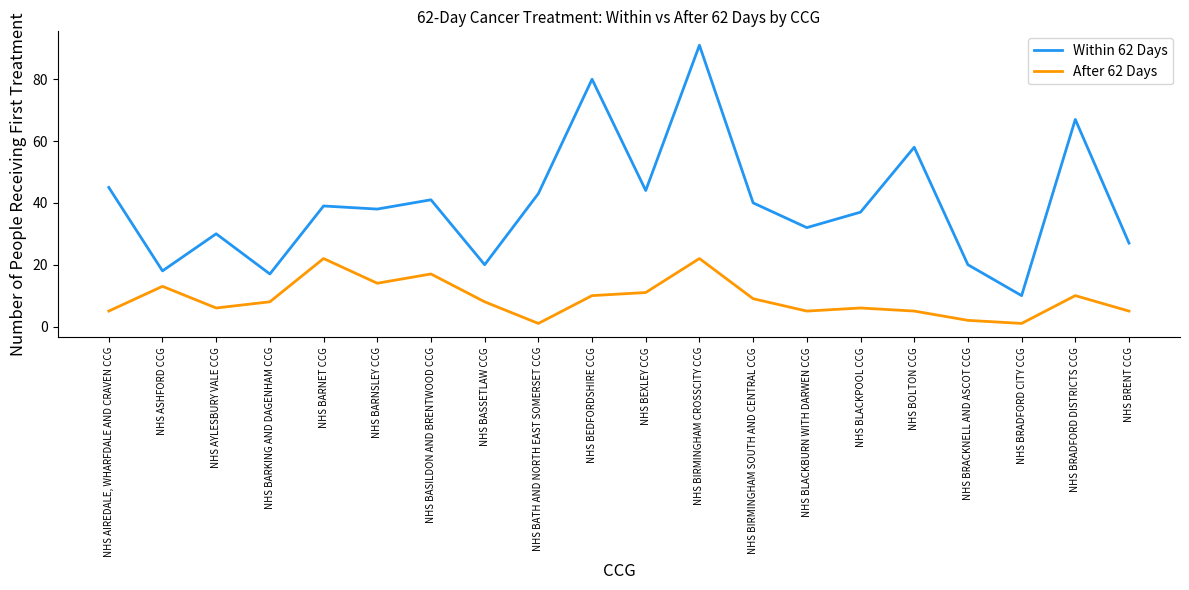

How many interior local peaks does the After 62 Days series have?

6